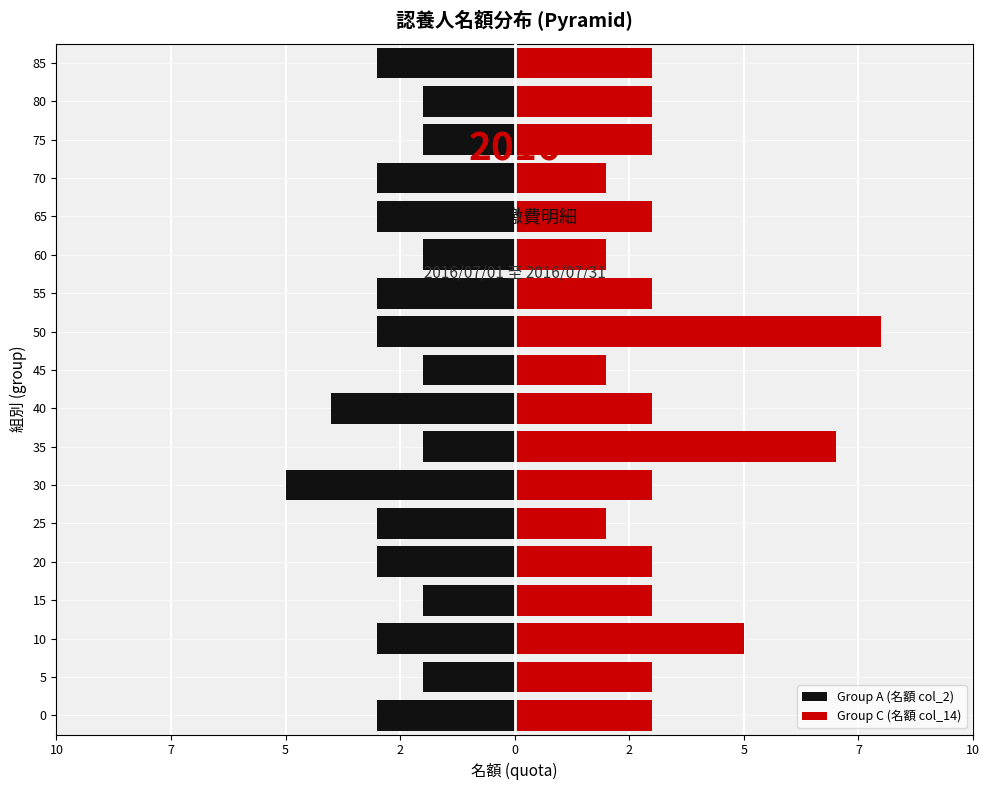

How many Group A (名額 col_2) values are between -3 and -2?

16